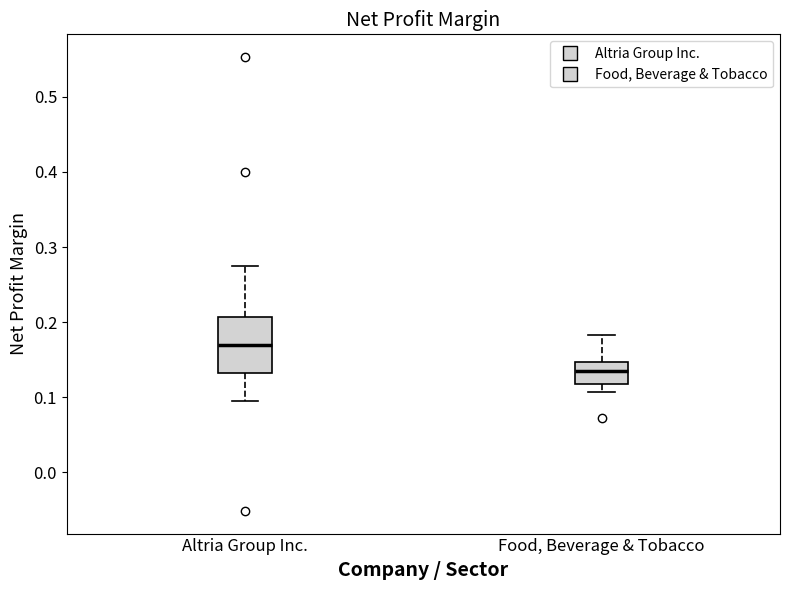

Comparing the boxes themselves (not the whiskers), which one is the tallest?

Altria Group Inc.